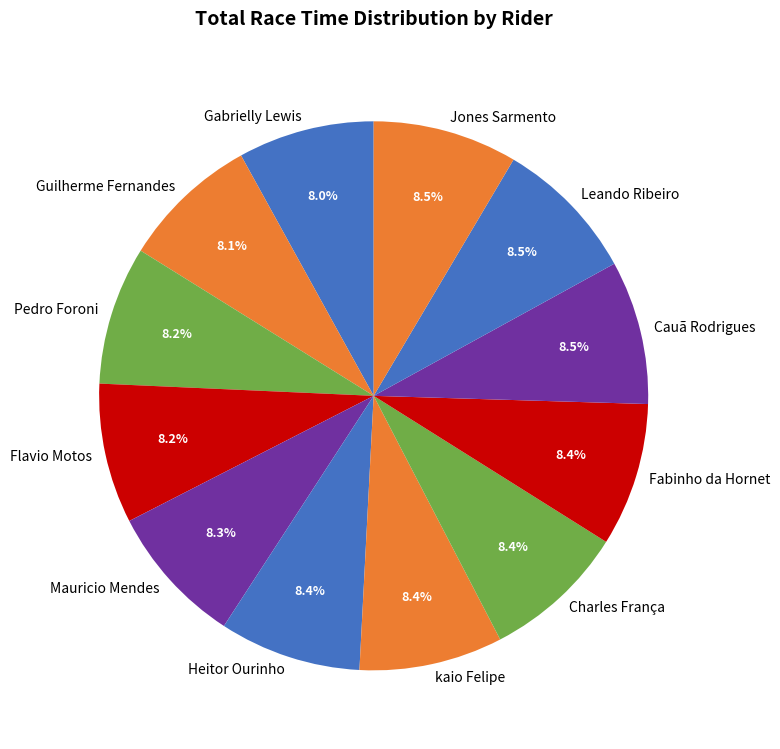

Is it true that Charles França is 8% of the pie?

True